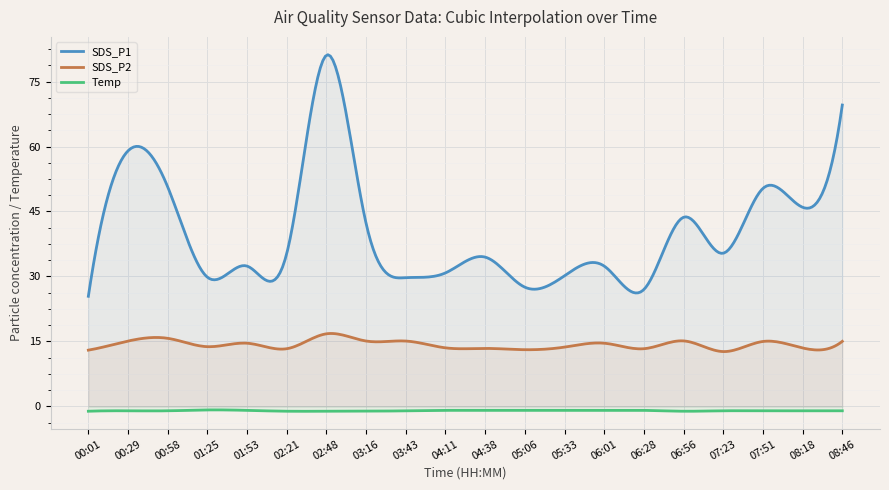

Which category has the lowest value in the SDS_P1 series?

00:01